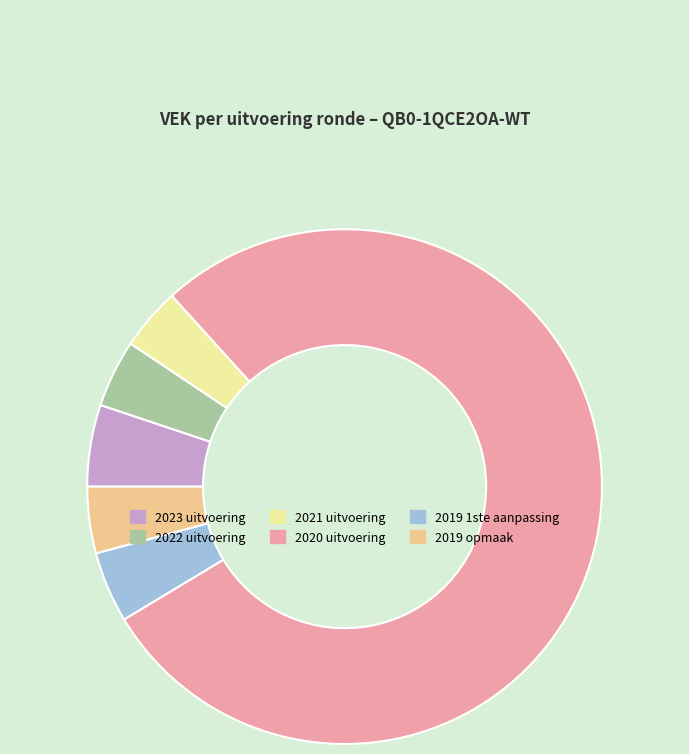

The 2020 uitvoering slice represents 85% of the pie. True or false?

False